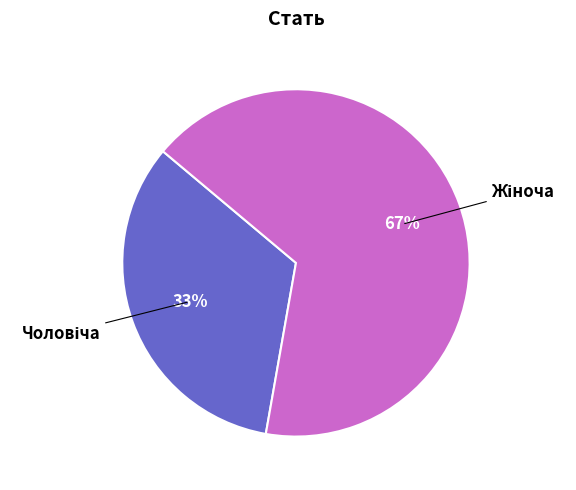

To the nearest percent, what is the average slice percentage?

50%